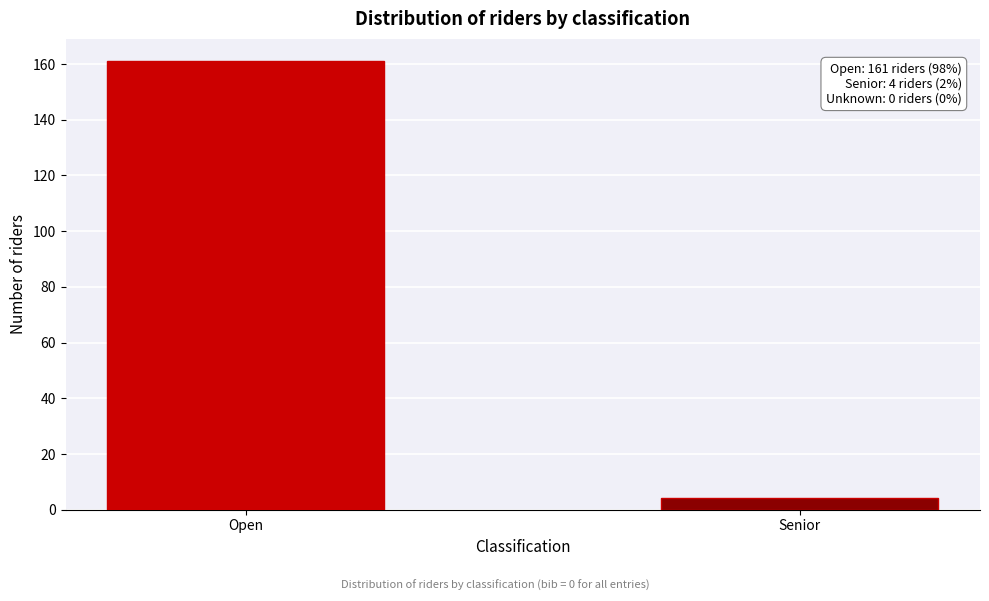

Reading left to right, what are all the values shown in this chart?

161	4